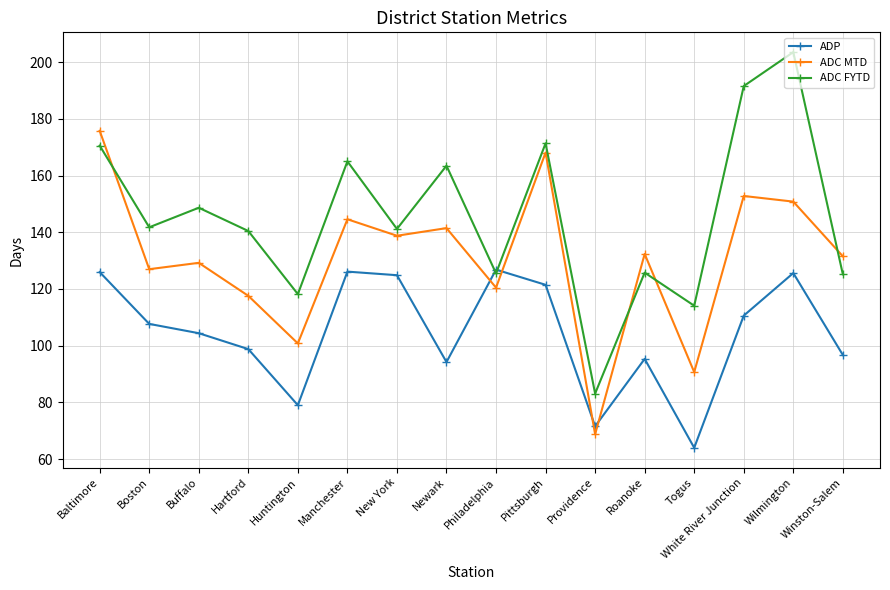

Rank the series by their maximum value, from lowest to highest.

ADP, ADC MTD, ADC FYTD